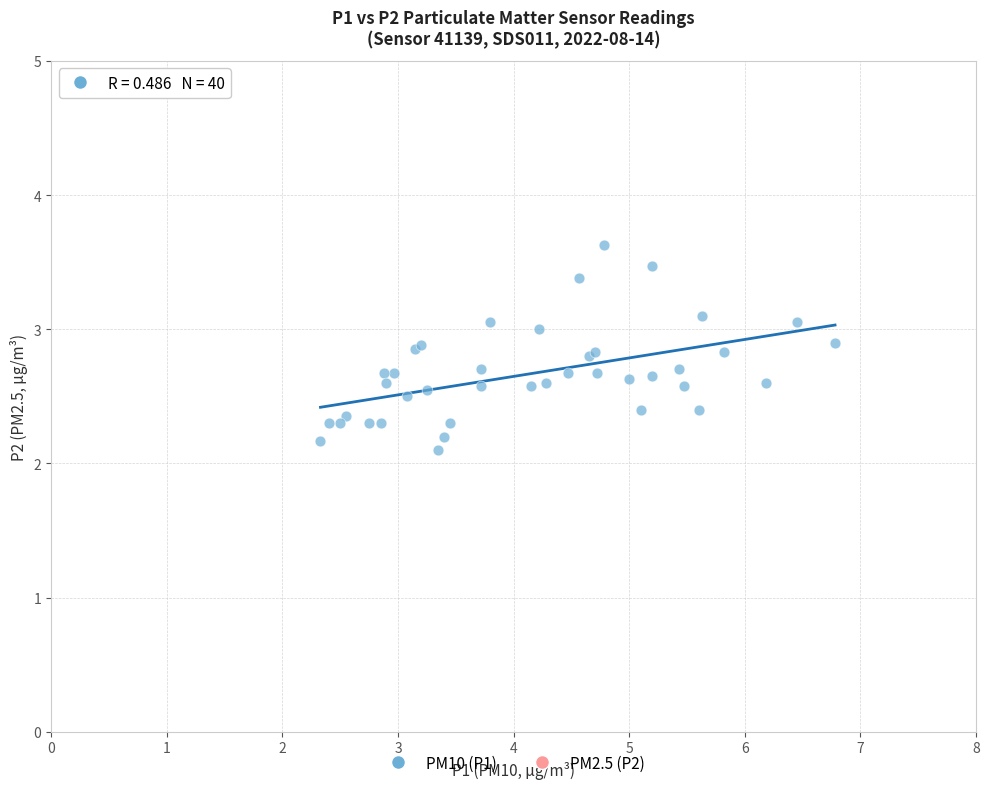

What Y value in the scatter plot is closest to 2?

2.1